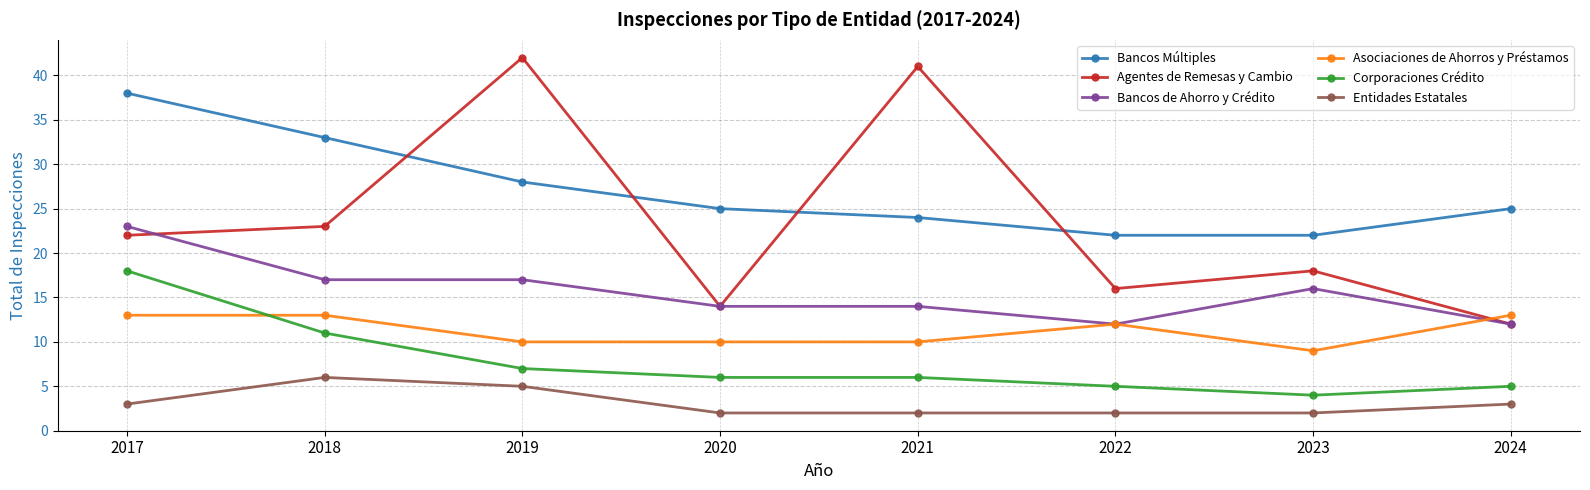

How many categories are shown in the chart?

8